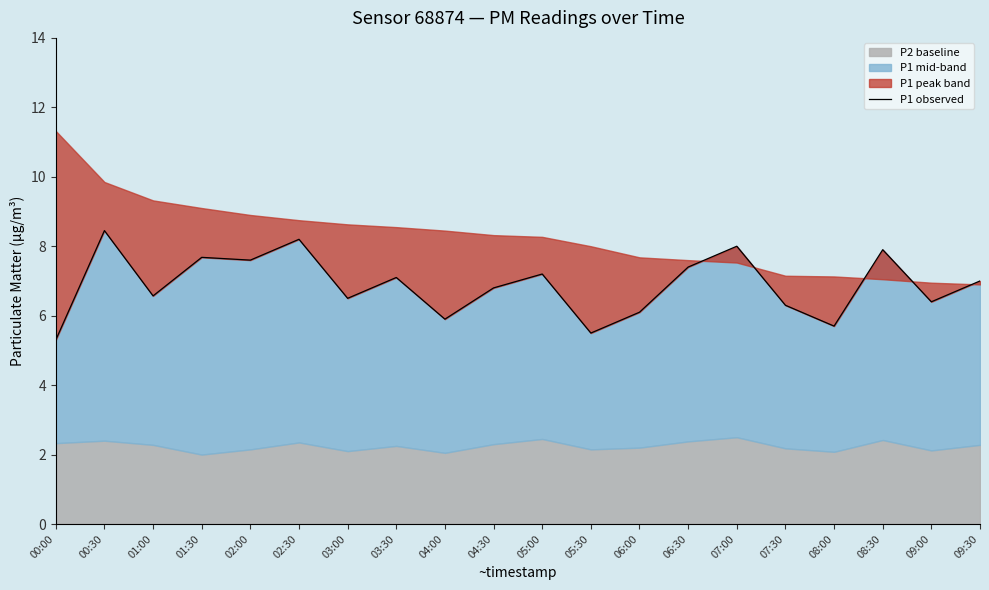

What is the ratio of the value at 09:00 to the value at 02:00?

0.8